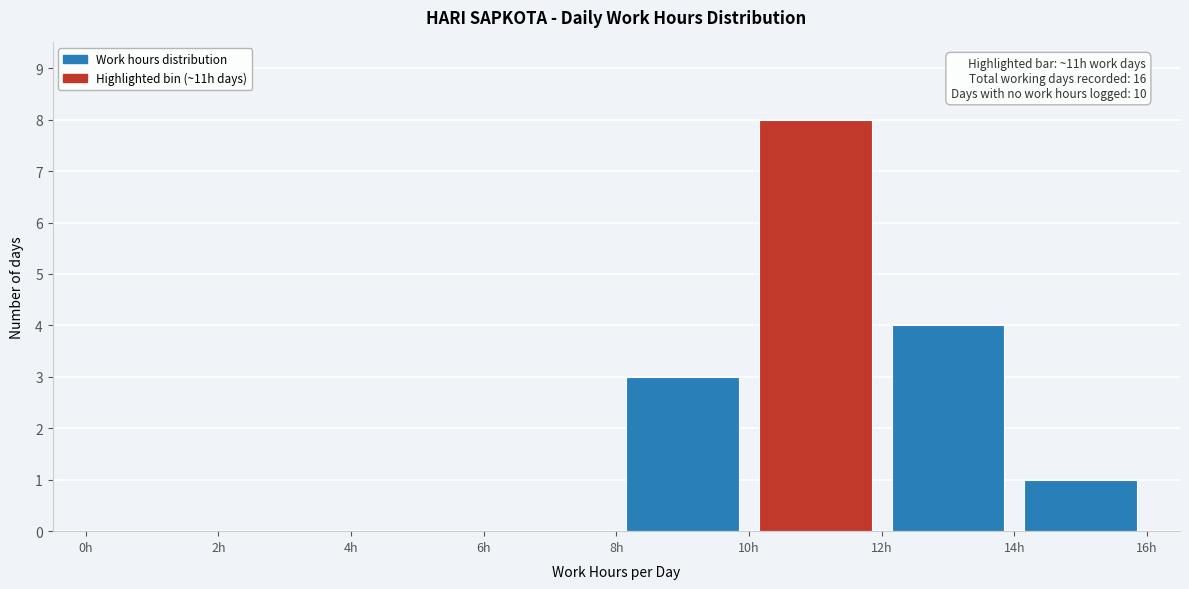

Over which range of the x-axis is the bar tallest?

10 to 12